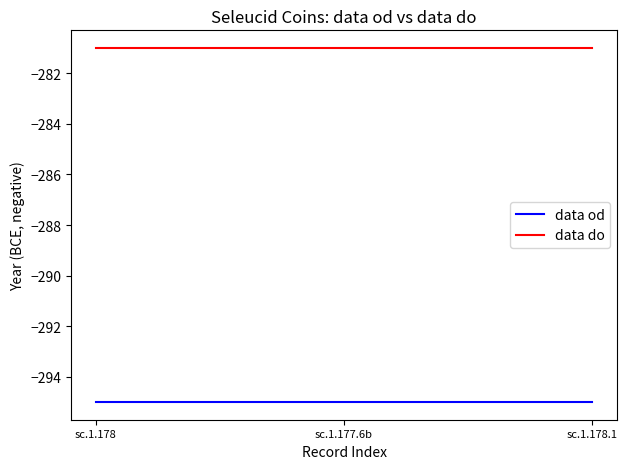

What is the difference between the highest and lowest values at sc.1.178.1?

14